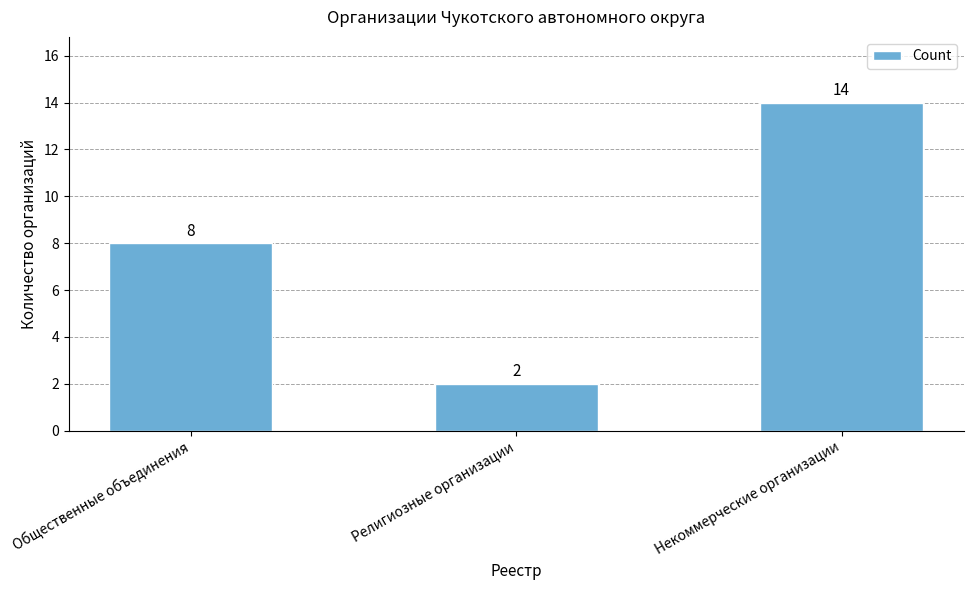

Which has a higher value, Религиозные организации or Некоммерческие организации?

Некоммерческие организации